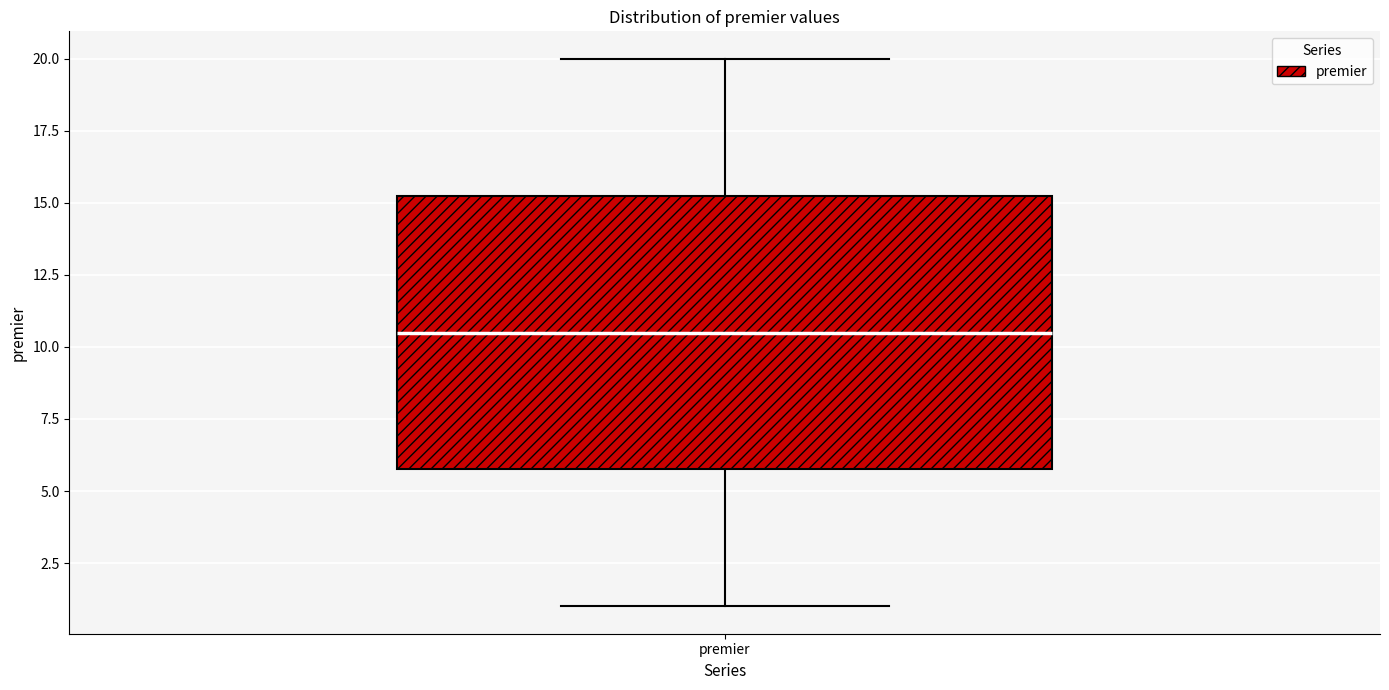

Transcribe this box plot: give where the median line is, the range the box spans, and where the two whiskers end, as read against the y-axis. The values are not printed on the chart, so give them approximately, as read against the axis.

median 10.5, box 6.0 to 15.5, whiskers 1.0 to 20.0